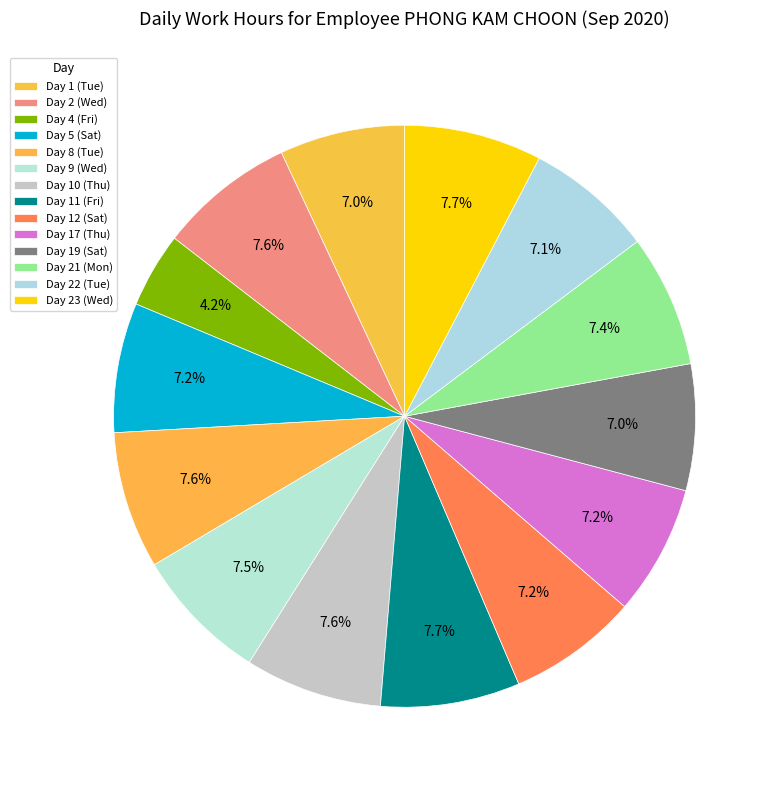

Which category has the smallest portion of the pie?

Day 4 (Fri)